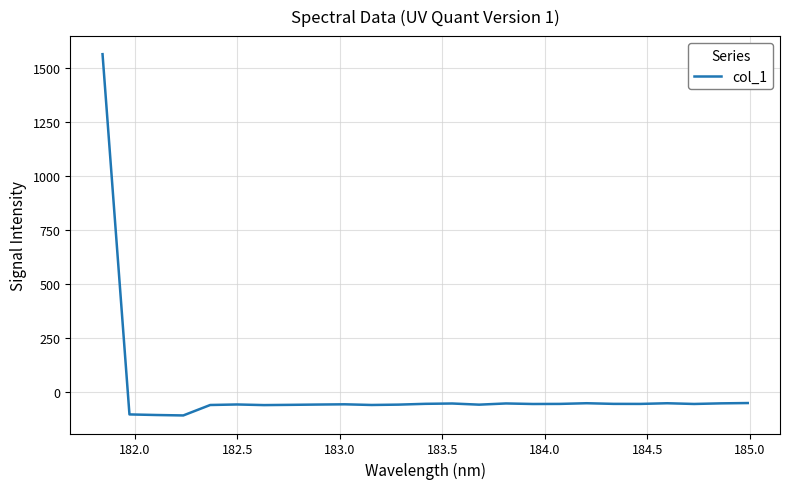

What is the smallest value displayed?

-107.2